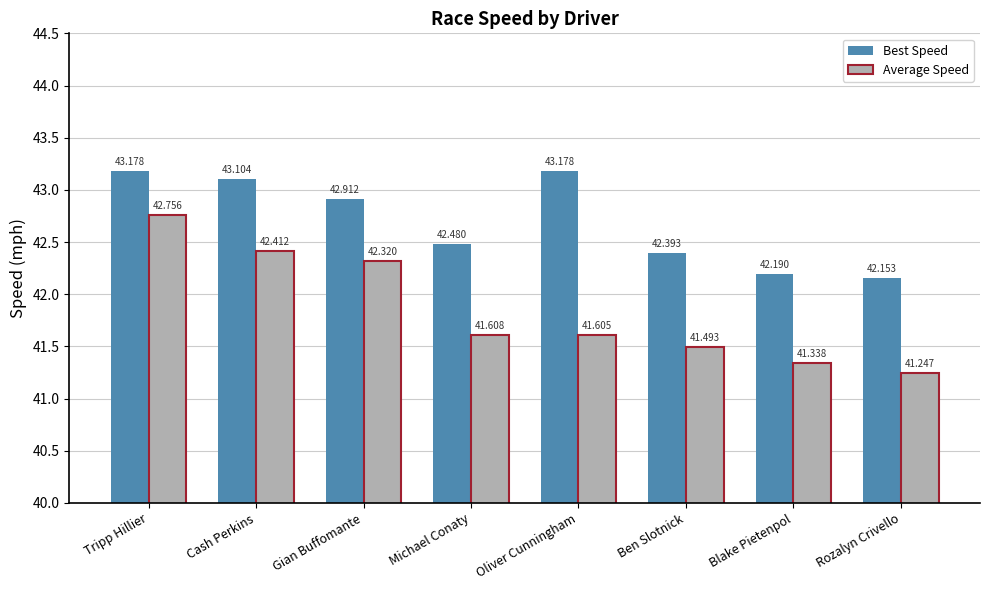

What are all the series names shown in the legend?

Best Speed, Average Speed